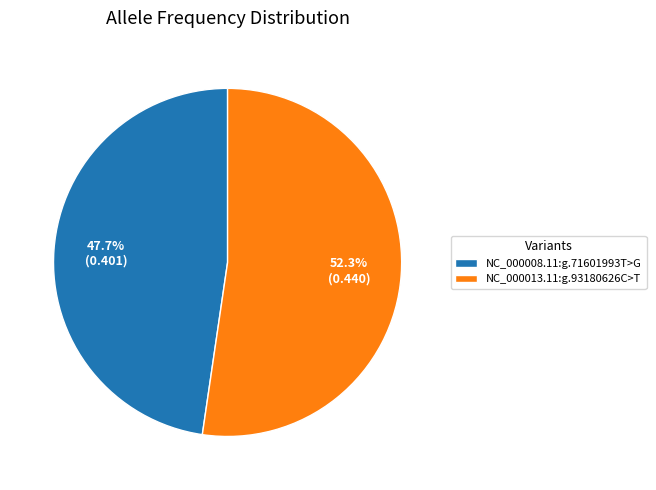

To the nearest percent, what percentage of the pie is NC_000008.11:g.71601993T>G?

48%